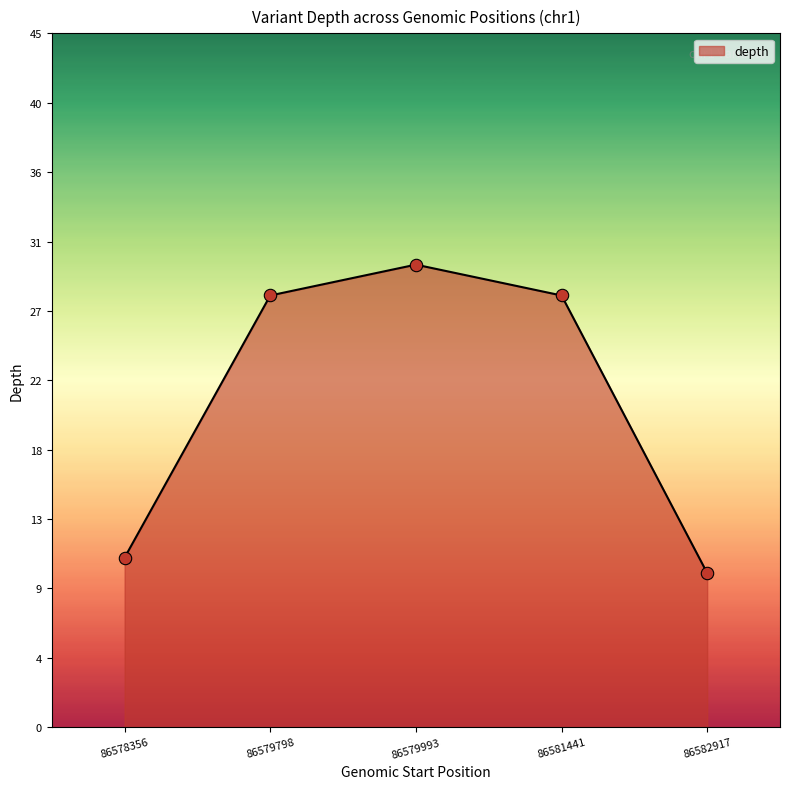

Approximately how many times larger is the value at 86578356 compared to 86582917?

1.1